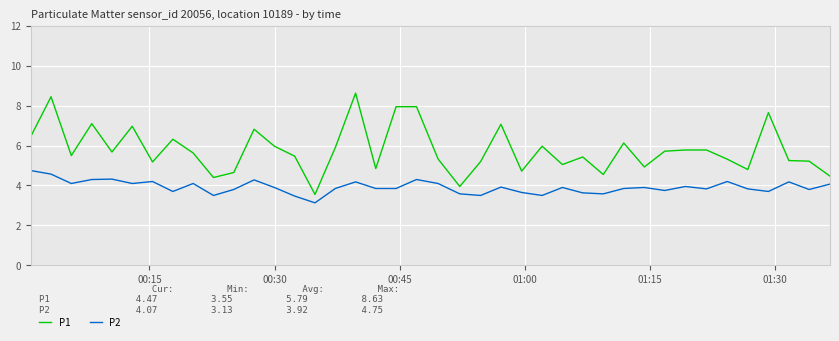

True or false: P1 and P2 intersect in this chart.

False